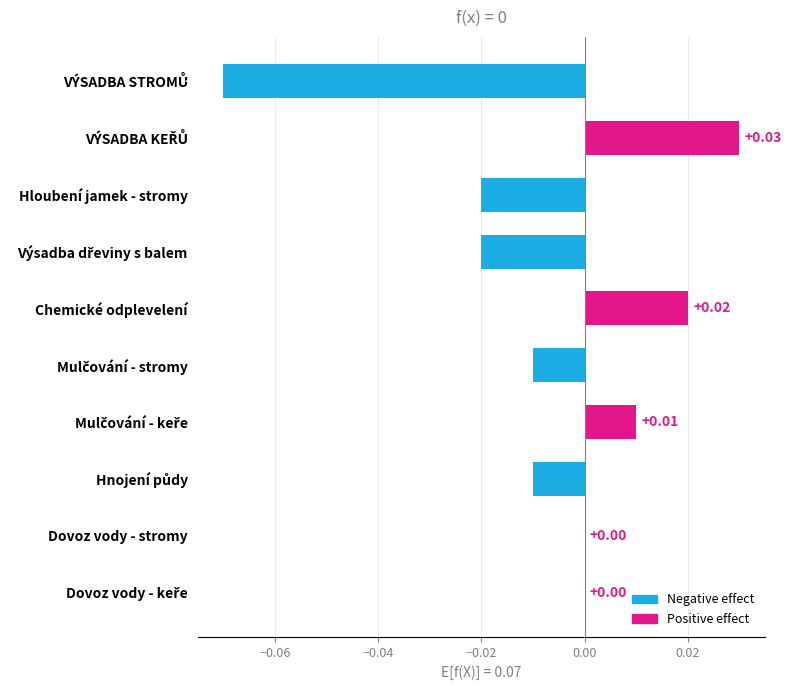

What is the minimum value shown in the chart?

-0.1